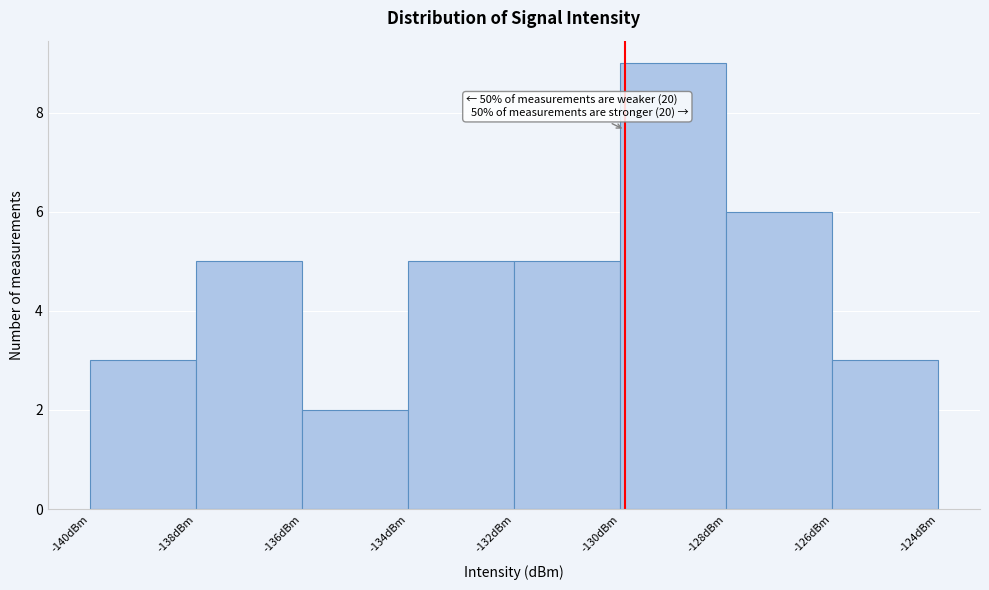

Which range on the x-axis has the tallest bar?

-130 to -128